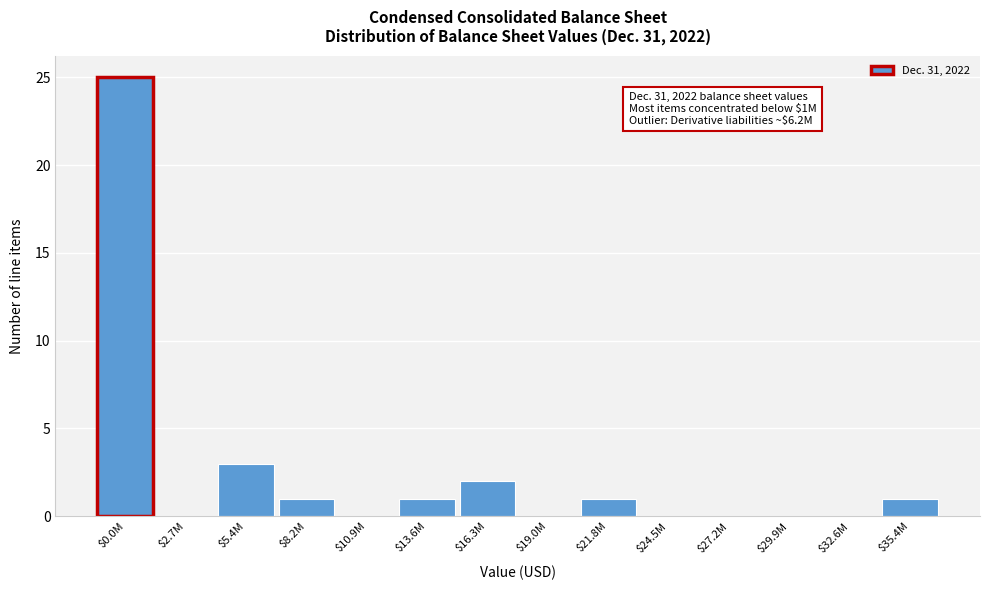

At which label is the value closest to 12?

$5.4M